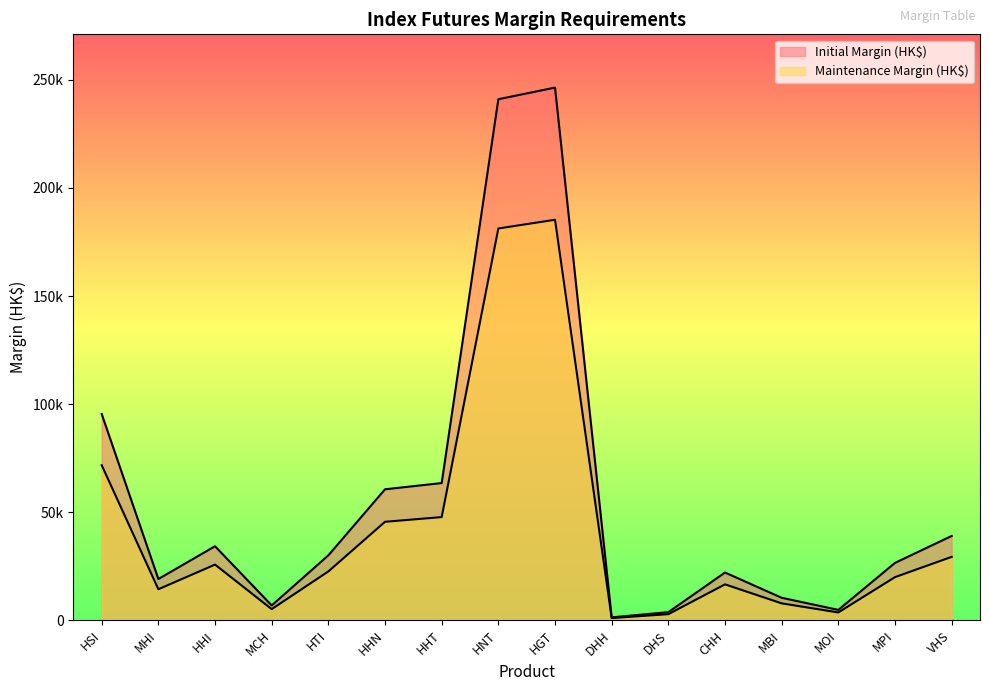

Does the chart display data point markers on the line(s)?

No